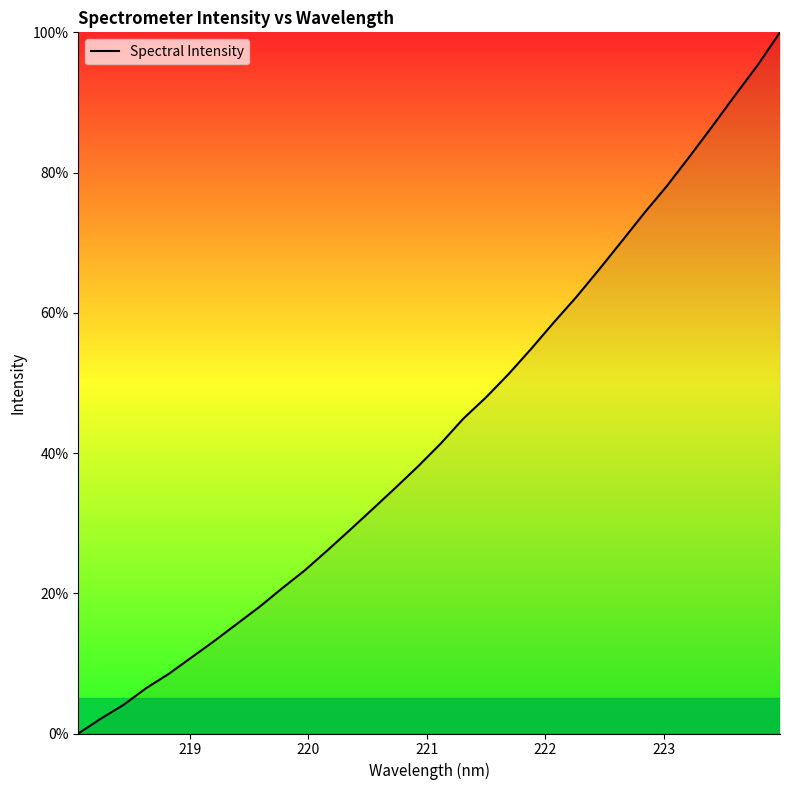

Reading right to left, list all the values displayed in this chart.

100.0	95.3	91.0	86.6	82.3	78.1	74.2	70.2	66.2	62.3	58.6	54.9	51.3	47.9	44.9	41.3	38.1	35.0	32.0	29.1	26.1	23.3	20.7	18.1	15.6	13.2	10.9	8.5	6.5	4.1	2.1	0.0